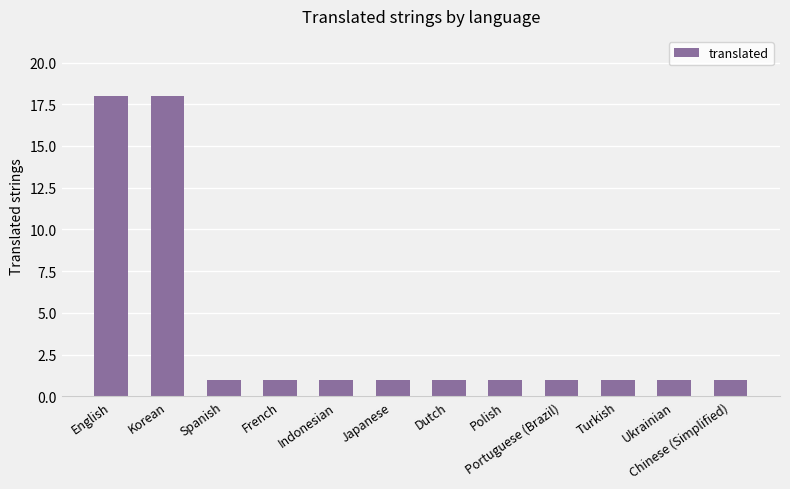

How many data points does each series have?

12